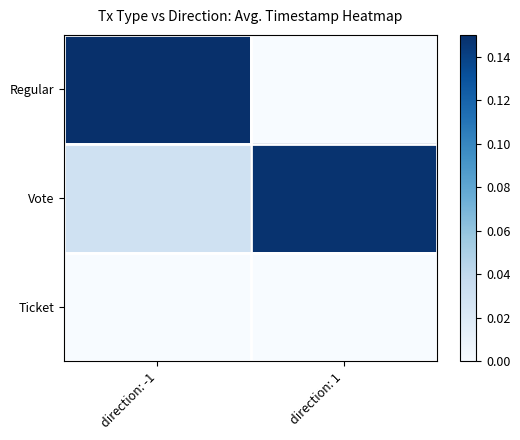

Reading left to right, extract all data points from this chart.

Regular: direction: -1=0.1	direction: 1=0.0
Vote: direction: -1=0.0	direction: 1=0.1
Ticket: direction: -1=0.0	direction: 1=0.0